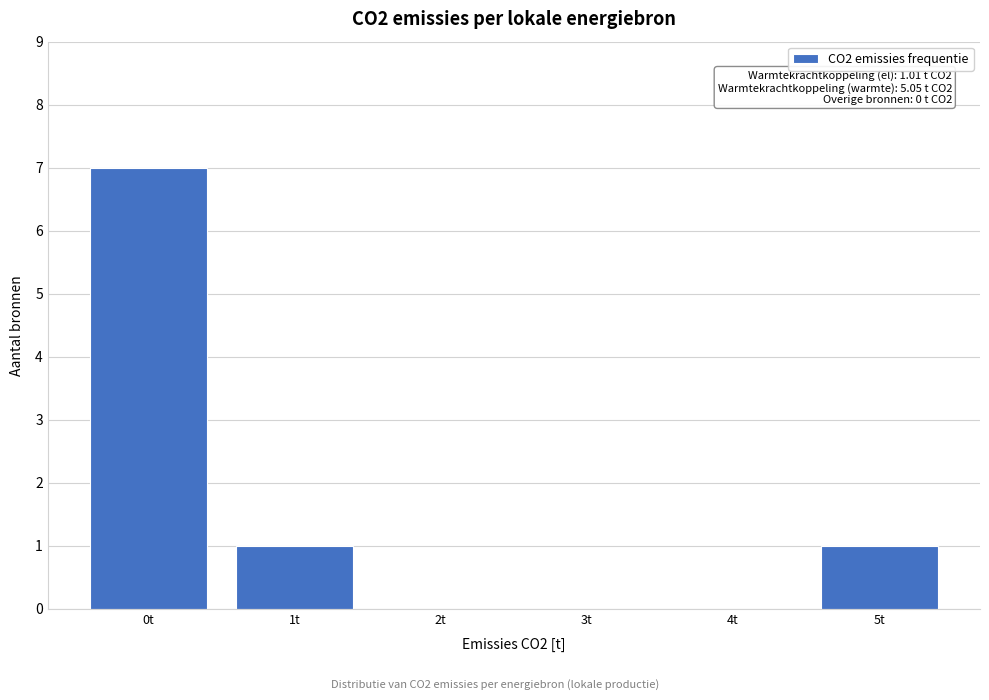

Reading left to right, transcribe all the data shown in this chart.

0t=7	1t=1	2t=0	3t=0	4t=0	5t=1